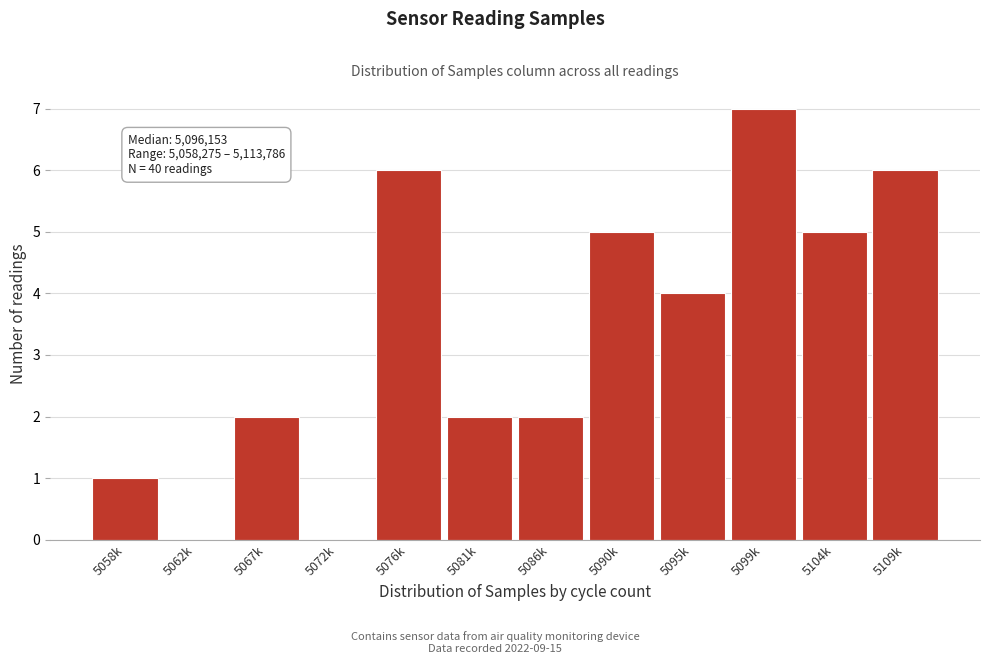

Reading right to left, list all the values displayed in this chart.

5109k=6	5104k=5	5099k=7	5095k=4	5090k=5	5086k=2	5081k=2	5076k=6	5072k=0	5067k=2	5062k=0	5058k=1